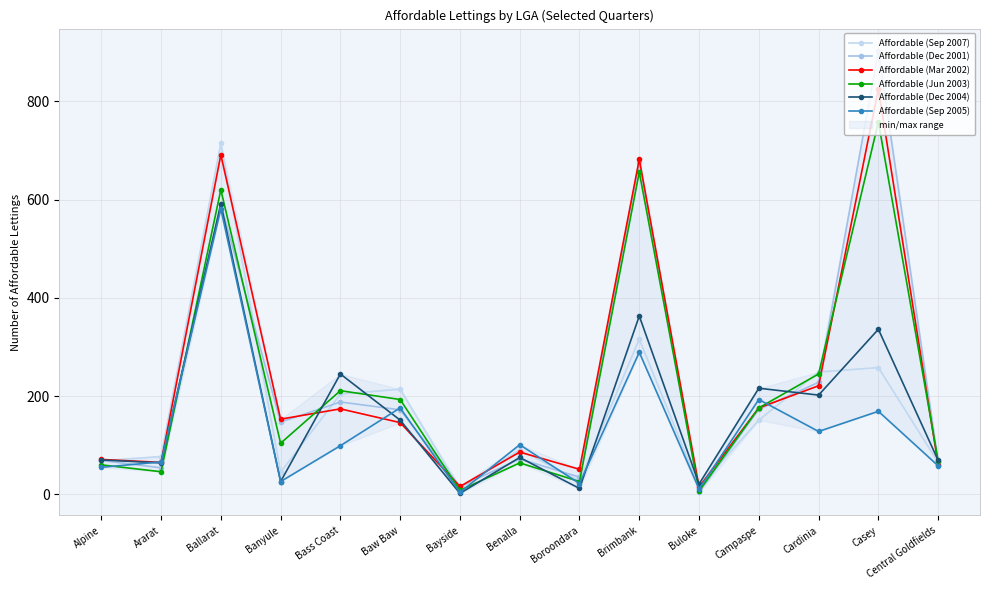

At which category is the sum across all series the highest?

Ballarat